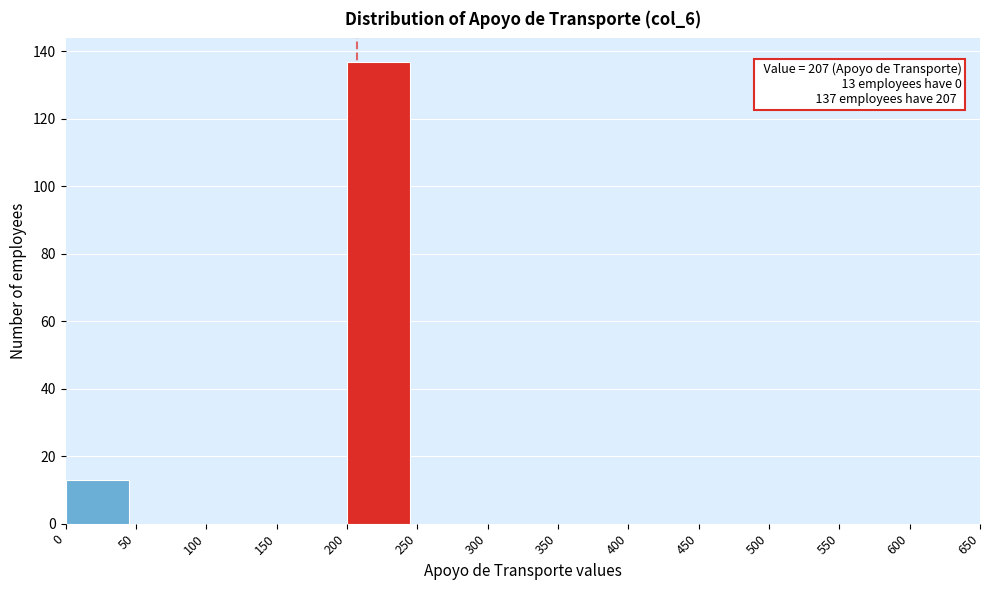

Over which range of the x-axis is the bar tallest?

200 to 250